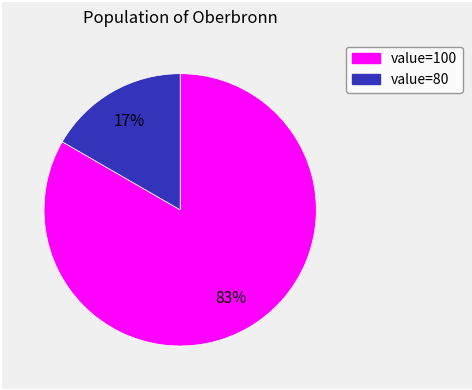

To the nearest percent, what is the average slice percentage?

50%